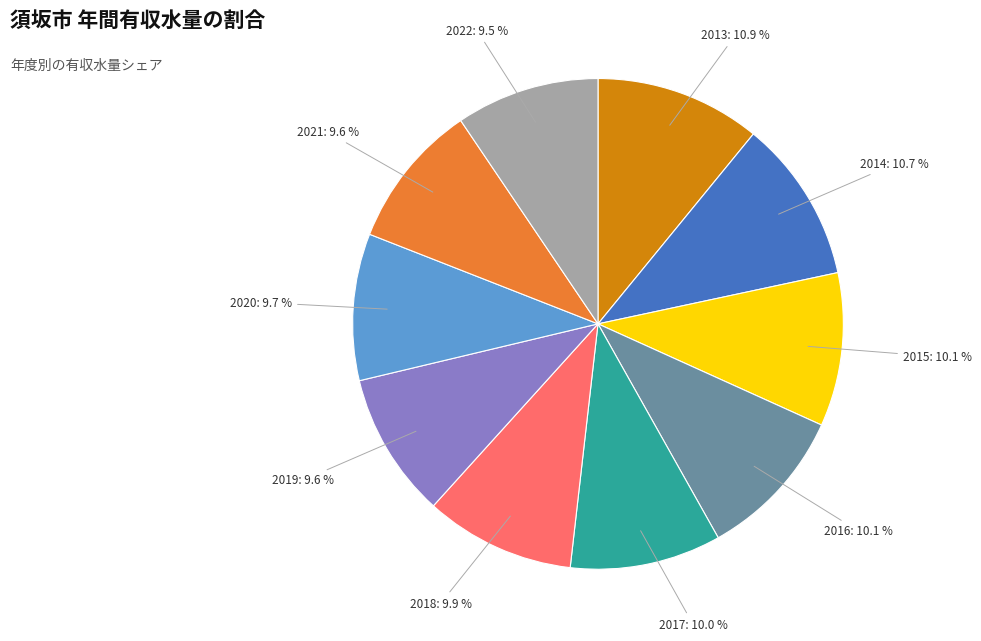

To the nearest percent, what portion does 2016 represent?

10%